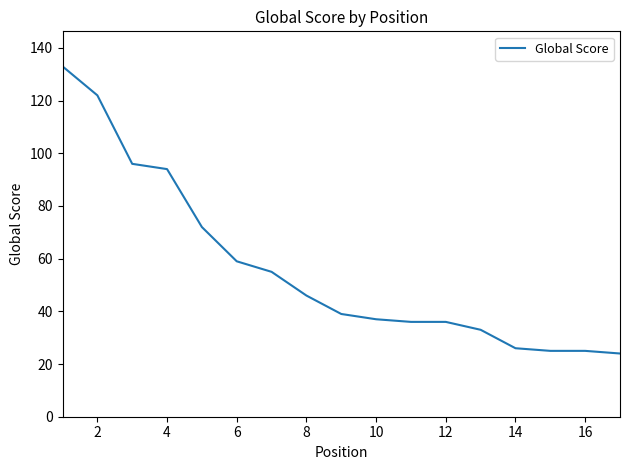

What is the smallest value displayed?

24